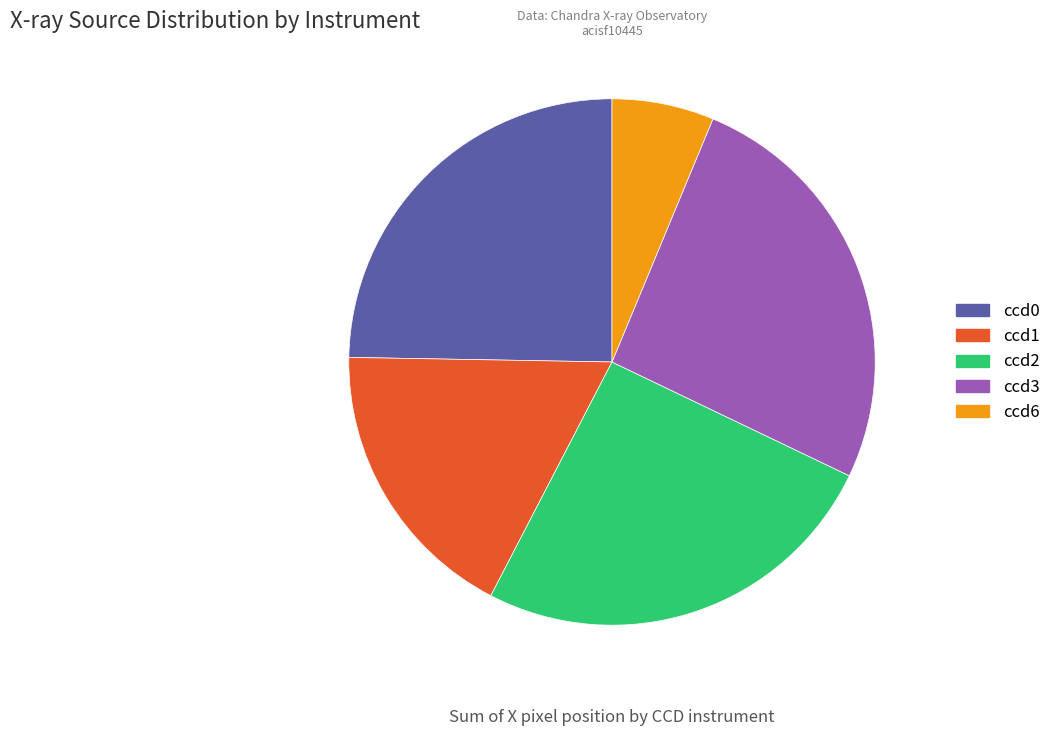

Which category has the smallest portion of the pie?

ccd6